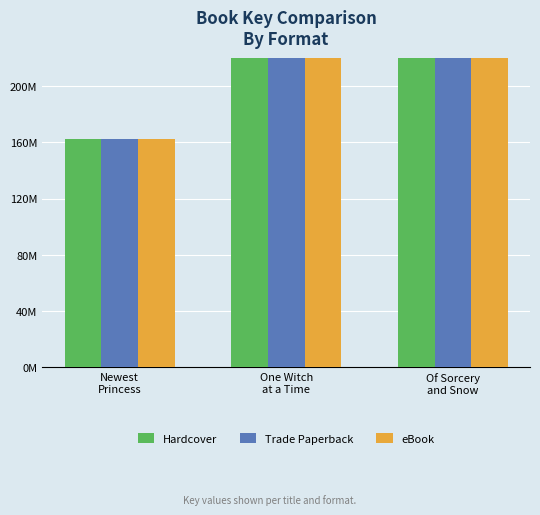

Rank the series at Newest
Princess from lowest to highest value.

Hardcover, Trade Paperback, eBook